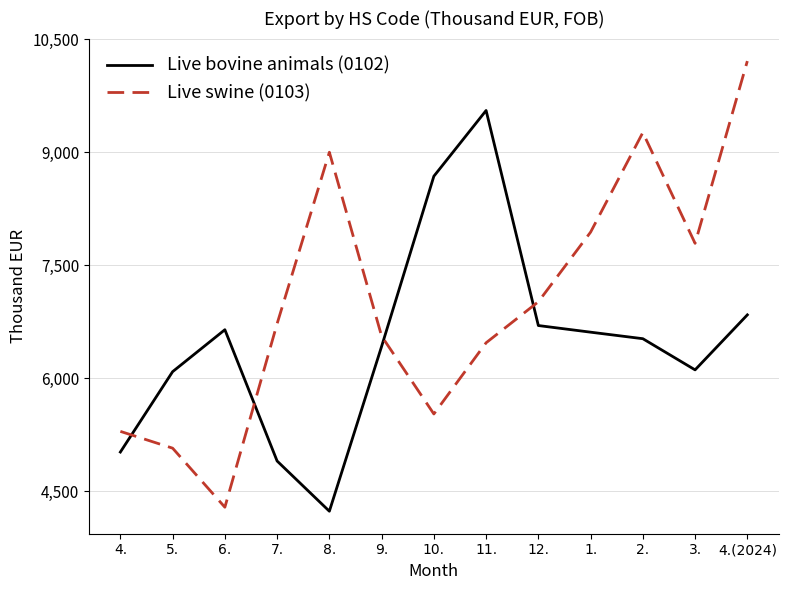

What position from the right is 7.?

10